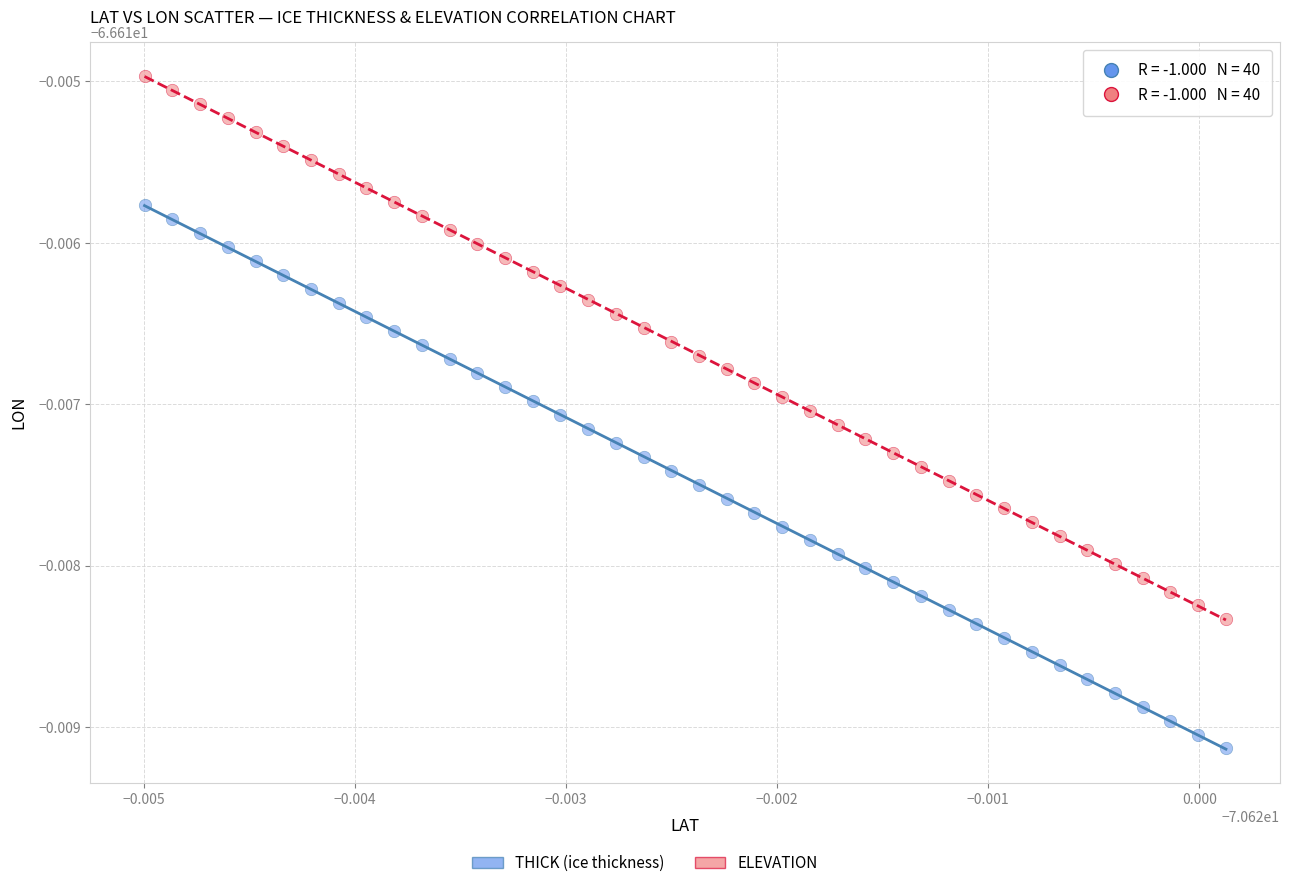

Which series contains the highest Y value?

ELEVATION